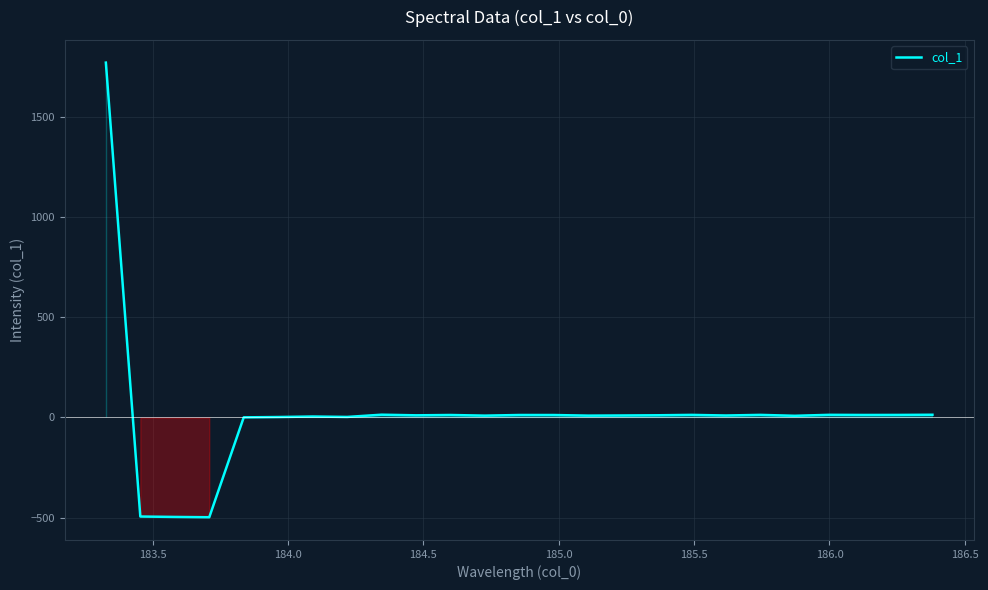

What is the smallest value displayed?

-497.4